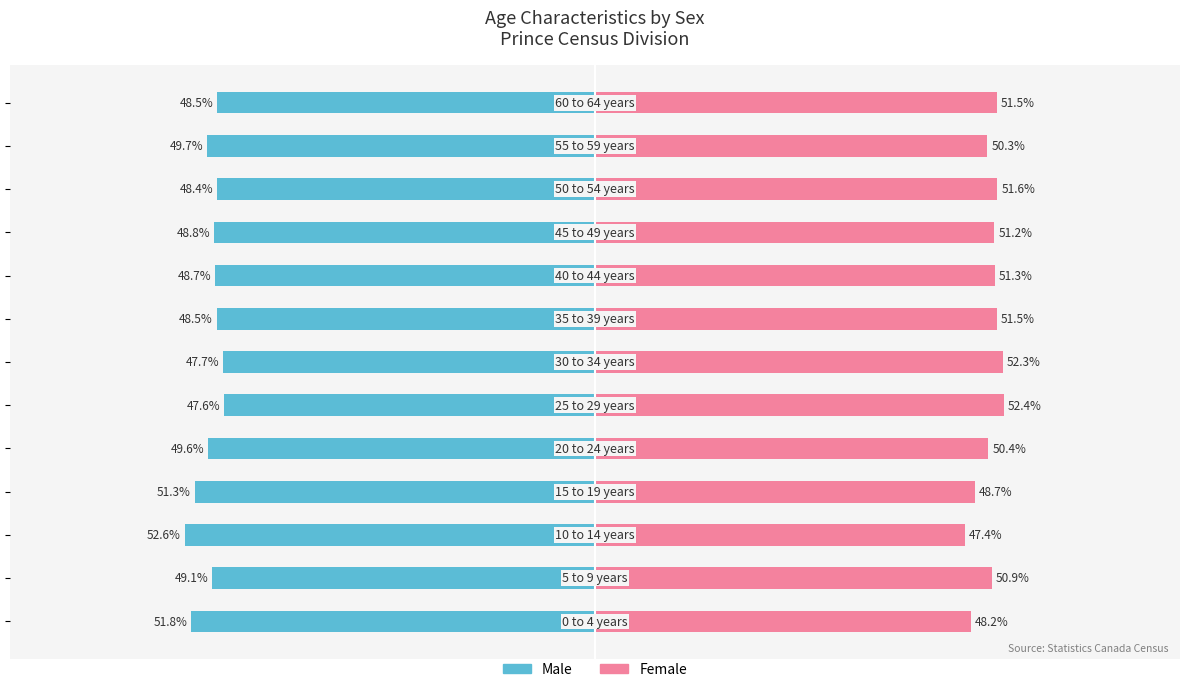

List the labels in order of Male value, smallest first.

2, 0, 3, 11, 4, 1, 9, 8, 7, 12, 10, 6, 5